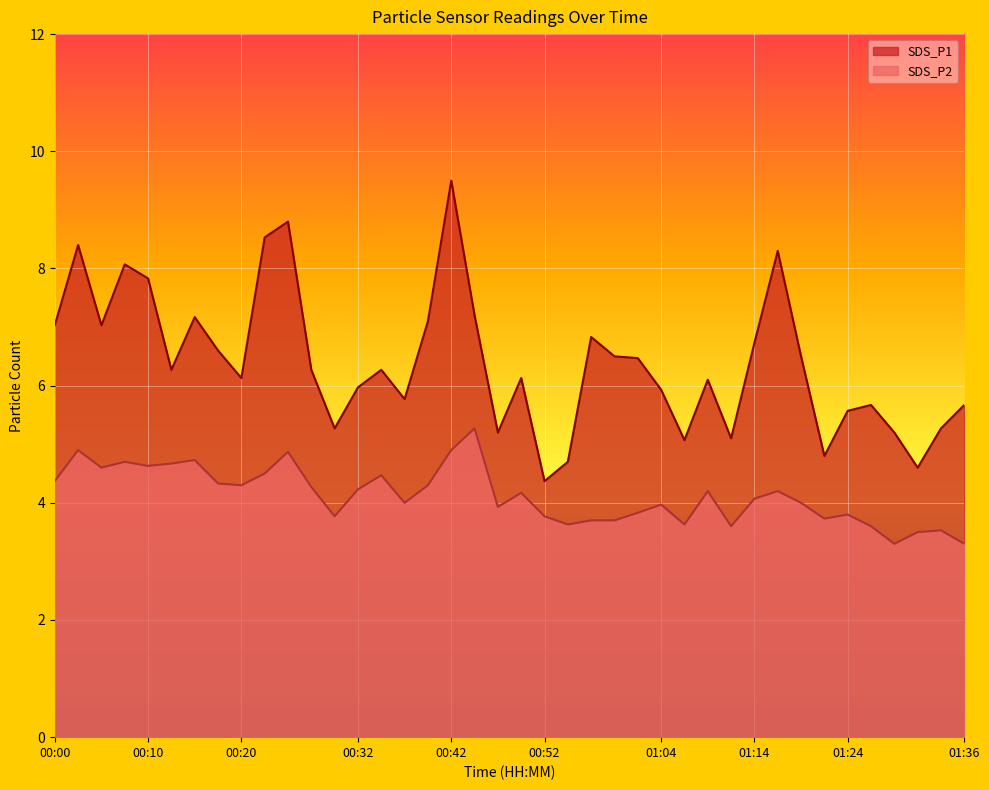

What value does the SDS_P2 series have at 00:07?

4.7